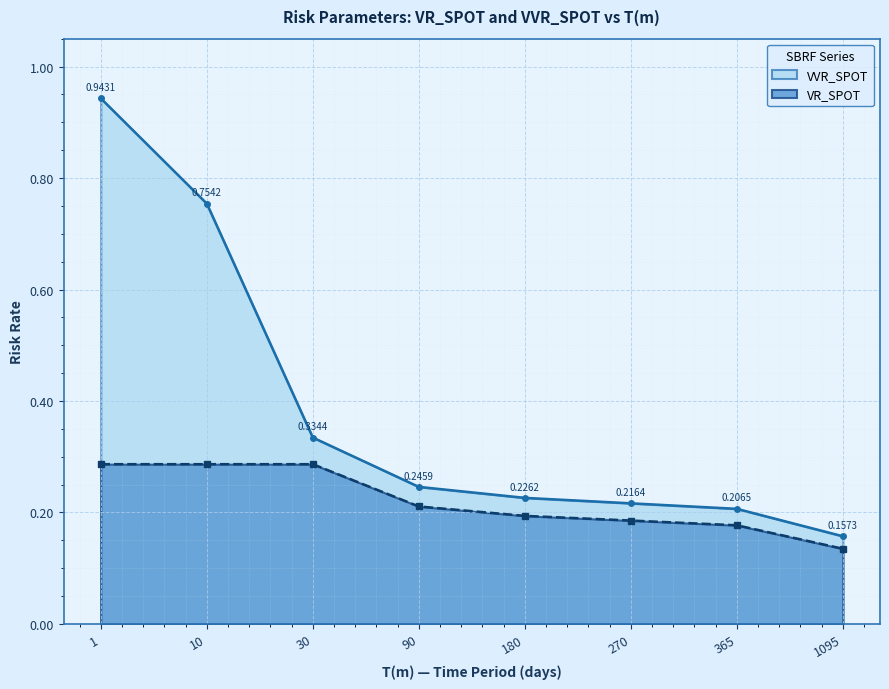

Which series has the largest total across all categories?

VVR_SPOT